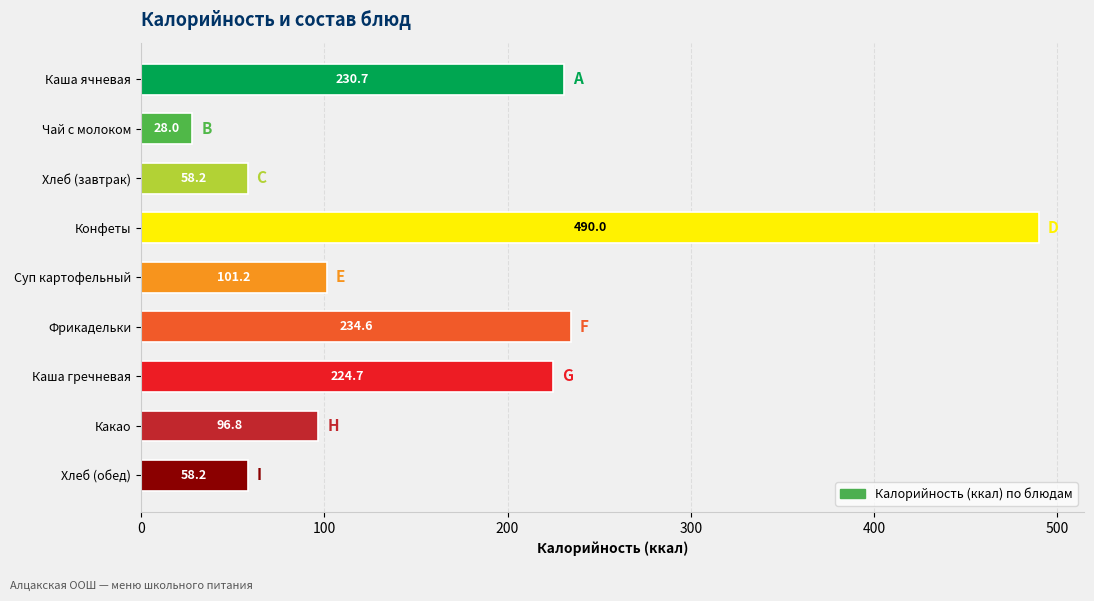

Between Каша гречневая and Какао, which is larger?

Каша гречневая